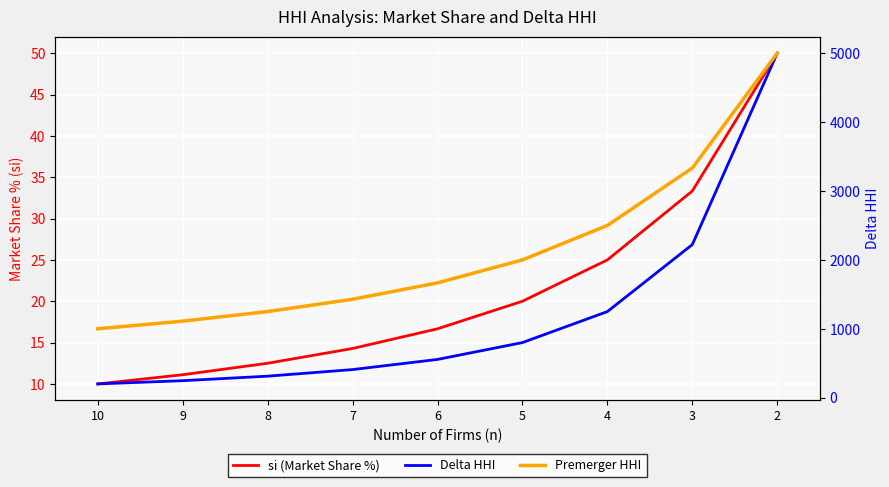

Reading left to right, what are all the values shown in this chart?

si (Market Share %): 10=10.0	9=11.1	8=12.5	7=14.3	6=16.7	5=20.0	4=25.0	3=33.3	2=50.0
Delta HHI: 10=200.0	9=246.9	8=312.5	7=408.2	6=555.6	5=800.0	4=1250.0	3=2222.2	2=5000.0
Premerger HHI: 10=1000.0	9=1111.1	8=1250.0	7=1428.6	6=1666.7	5=2000.0	4=2500.0	3=3333.3	2=5000.0